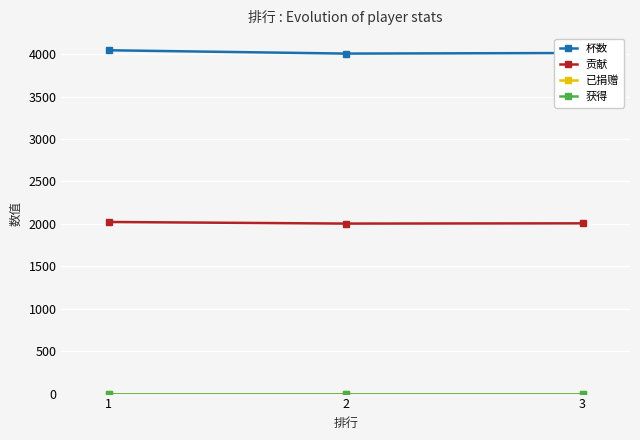

What is the average value of the 杯数 series?

4021